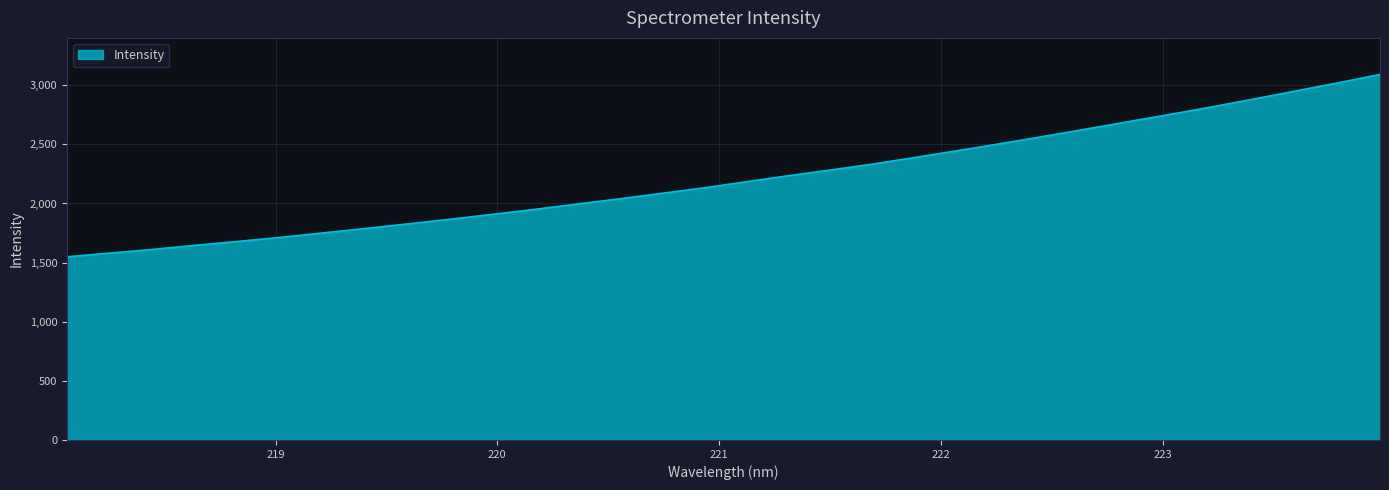

What is the difference between the maximum and minimum values?

1542.1